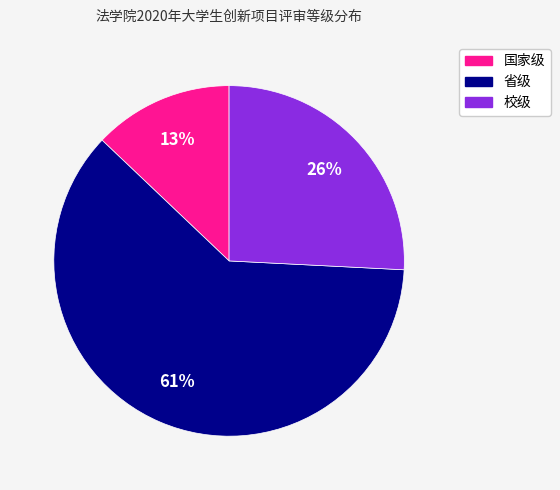

Between 国家级 and 省级, which is larger?

省级